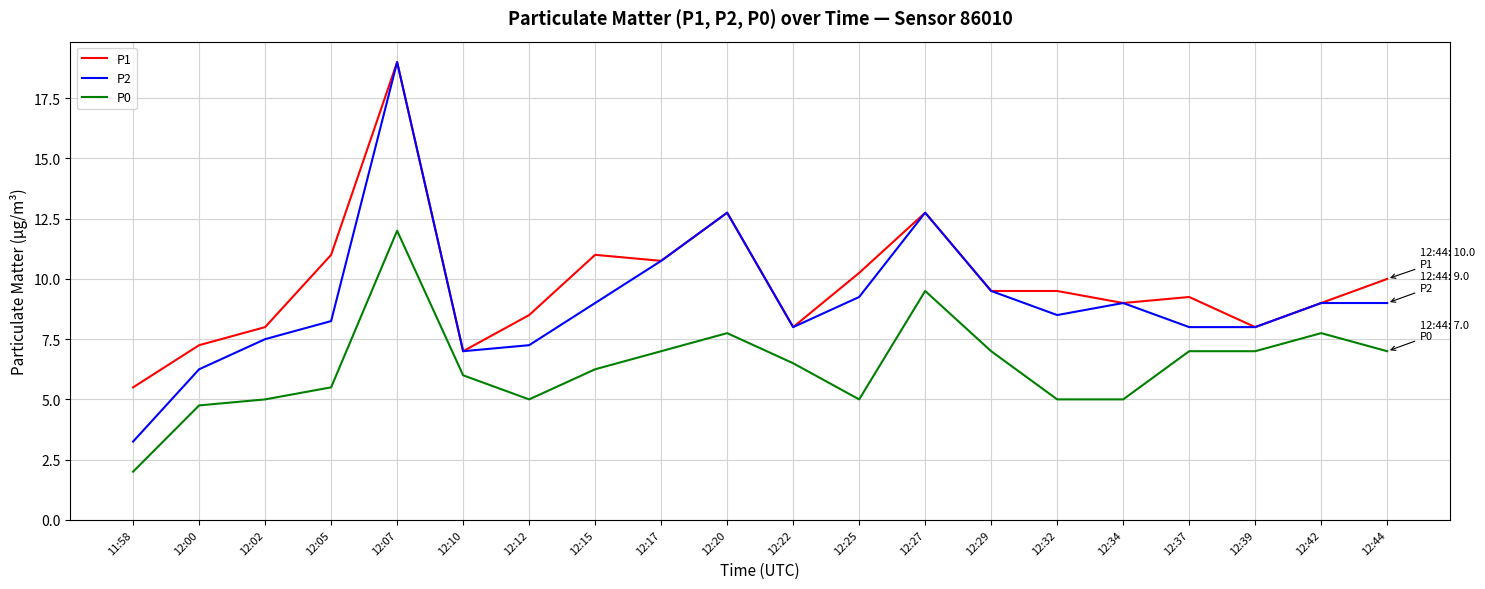

What is the greatest value displayed?

19.0